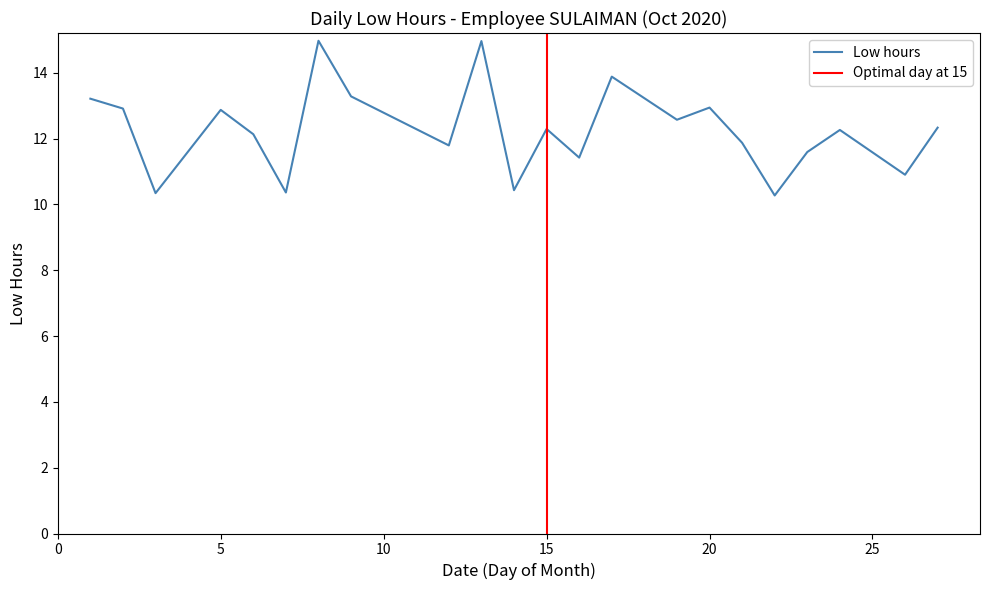

Rank the categories by value from lowest to highest.

22, 3, 7, 14, 26, 16, 23, 12, 21, 6, 24, 15, 27, 19, 5, 2, 20, 1, 9, 17, 13, 8